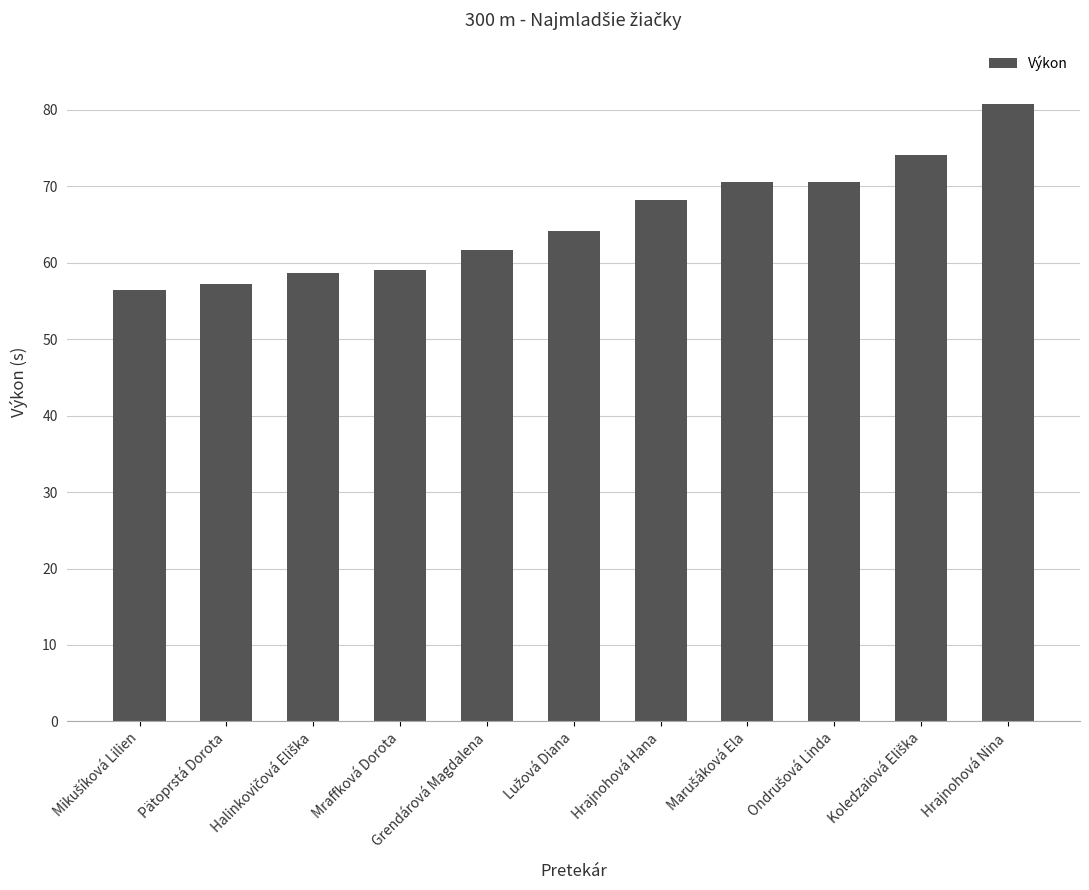

What is the sum of all values?

721.0